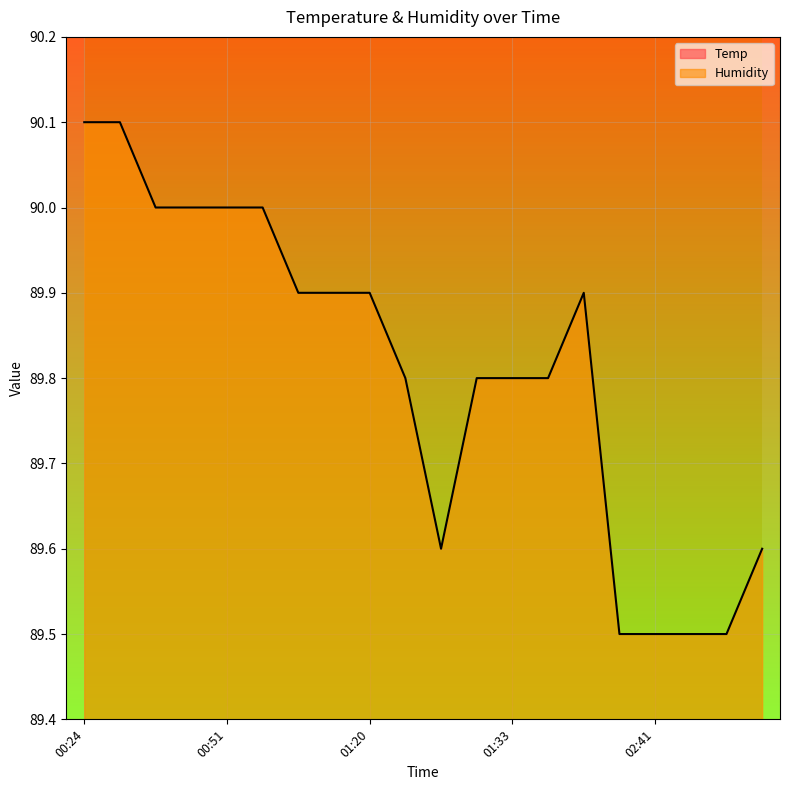

What is the spread (max minus min) of values at 01:33?

79.8